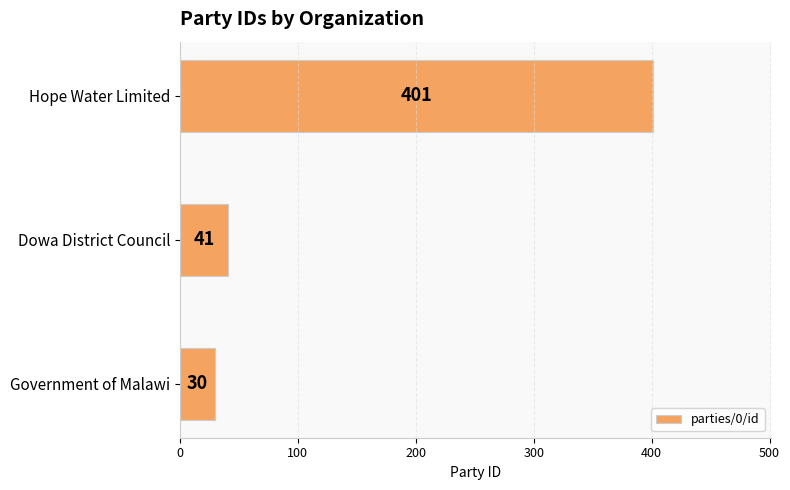

What is the change in value from Government of Malawi to Dowa District Council?

+11